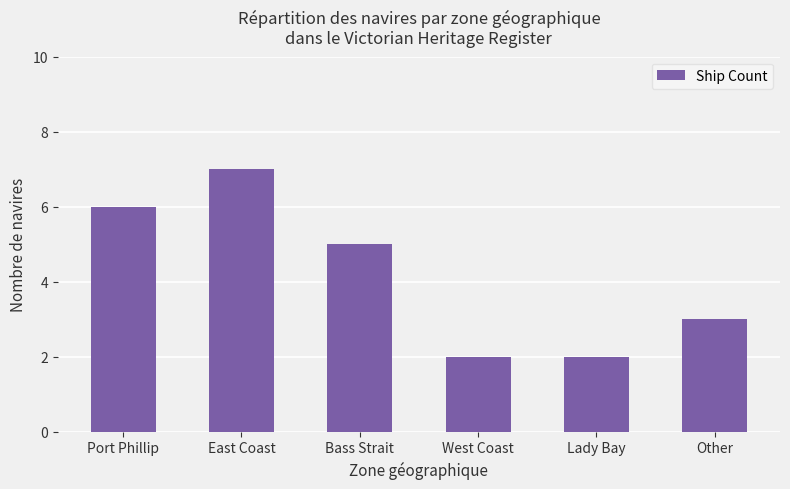

The chart shows a value of 7 at East Coast. True or false?

True